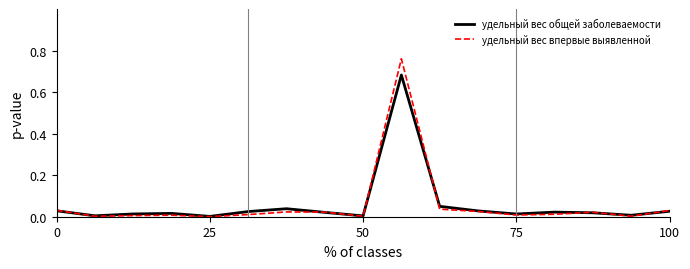

Rank the series by their maximum value, from lowest to highest.

удельный вес общей заболеваемости, удельный вес впервые выявленной